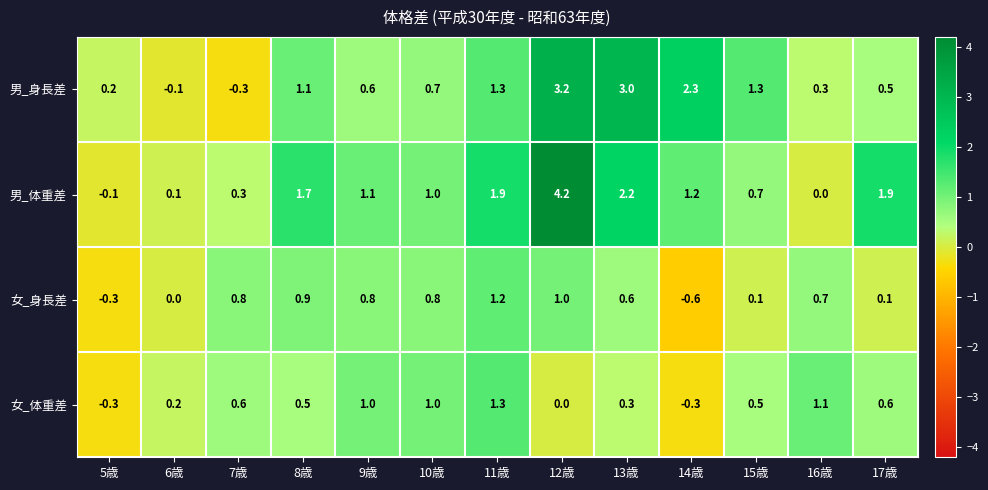

What is the minimum value shown in the chart?

-0.6